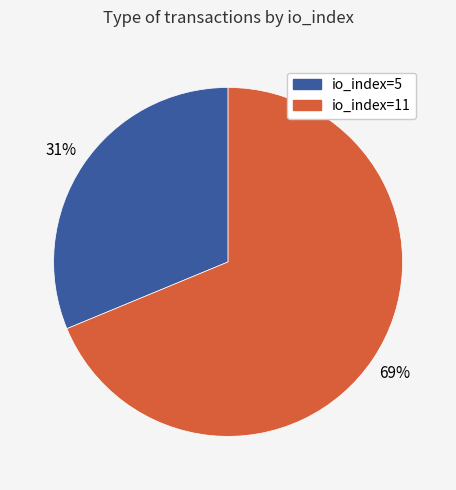

What is the majority slice?

io_index=11